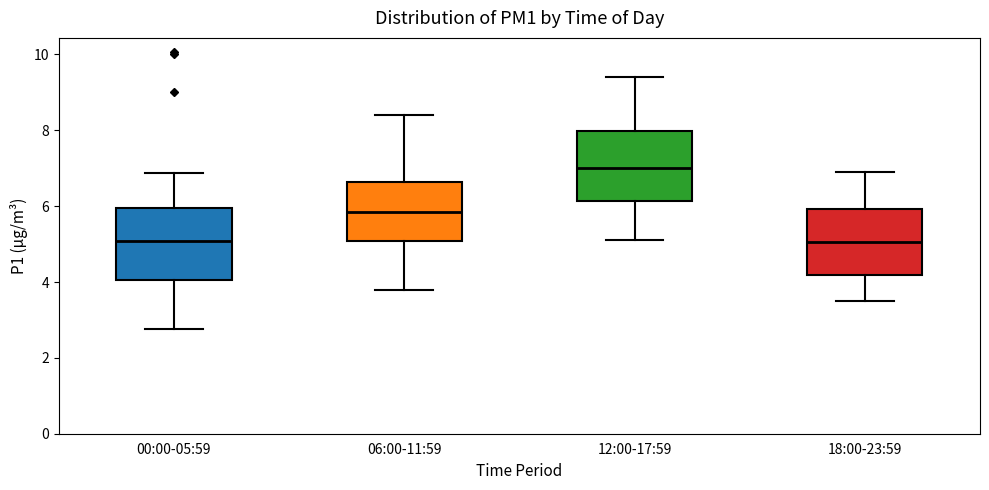

Reading left to right, transcribe this box plot: for each box, give where its median line is, the range the box spans, and where its two whiskers end, as read against the y-axis. The values are not printed on the chart, so give them approximately, as read against the axis.

00:00-05:59: median 5.0, box 4.0 to 6.0, whiskers 2.8 to 6.8
06:00-11:59: median 5.8, box 5.0 to 6.6, whiskers 3.8 to 8.4
12:00-17:59: median 7.0, box 6.2 to 8.0, whiskers 5.2 to 9.4
18:00-23:59: median 5.0, box 4.2 to 6.0, whiskers 3.6 to 7.0